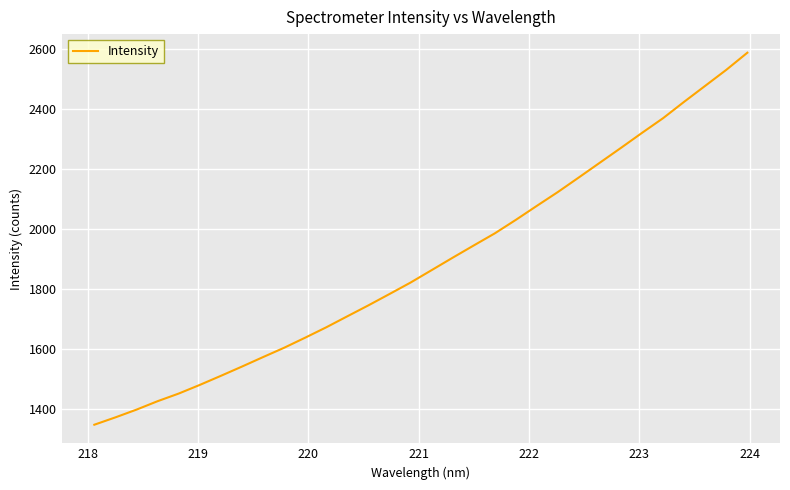

What is the greatest value displayed?

2588.4